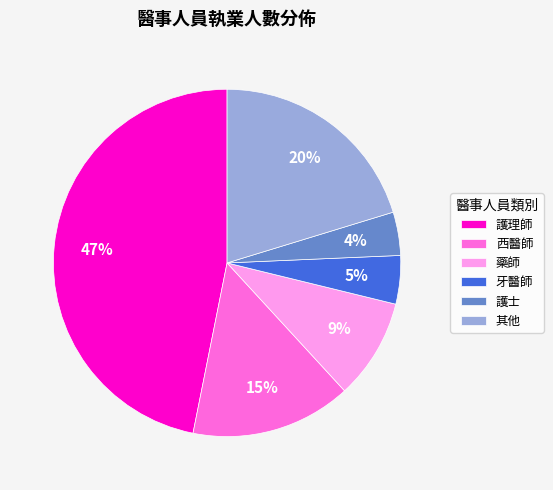

To the nearest percent, what is the average slice percentage?

17%